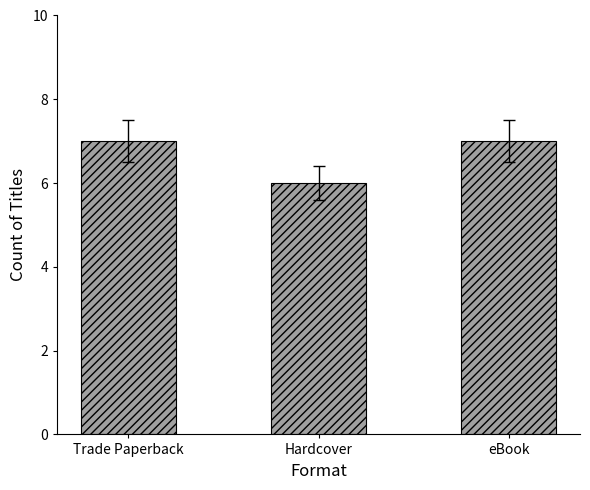

What is the label of the 2nd bar from the right?

Hardcover